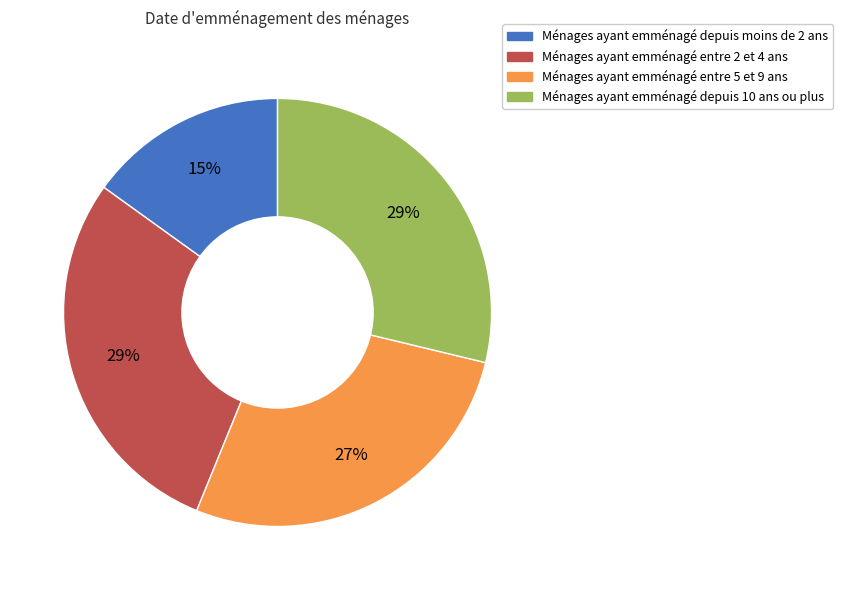

Does any single category account for the majority?

No